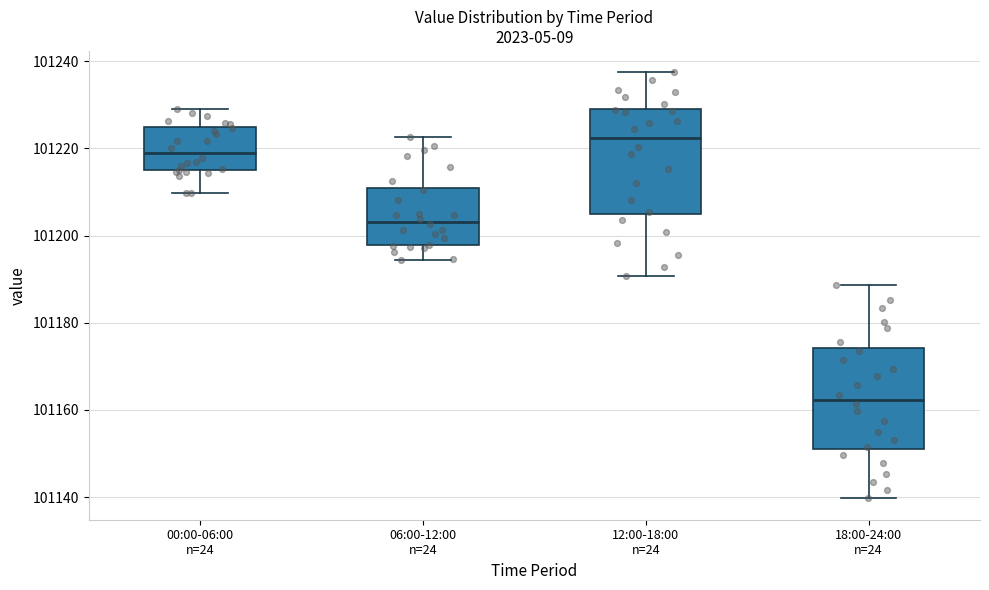

Reading left to right, read every box against the y-axis: the position of its median line, the range the box covers, and the ends of its whiskers. The values are not printed on the chart, so give them approximately, as read against the axis.

00:00-06:00 n=24: median 101218, box 101216 to 101224, whiskers 101210 to 101230
06:00-12:00 n=24: median 101204, box 101198 to 101210, whiskers 101194 to 101222
12:00-18:00 n=24: median 101222, box 101204 to 101230, whiskers 101190 to 101238
18:00-24:00 n=24: median 101162, box 101150 to 101174, whiskers 101140 to 101188